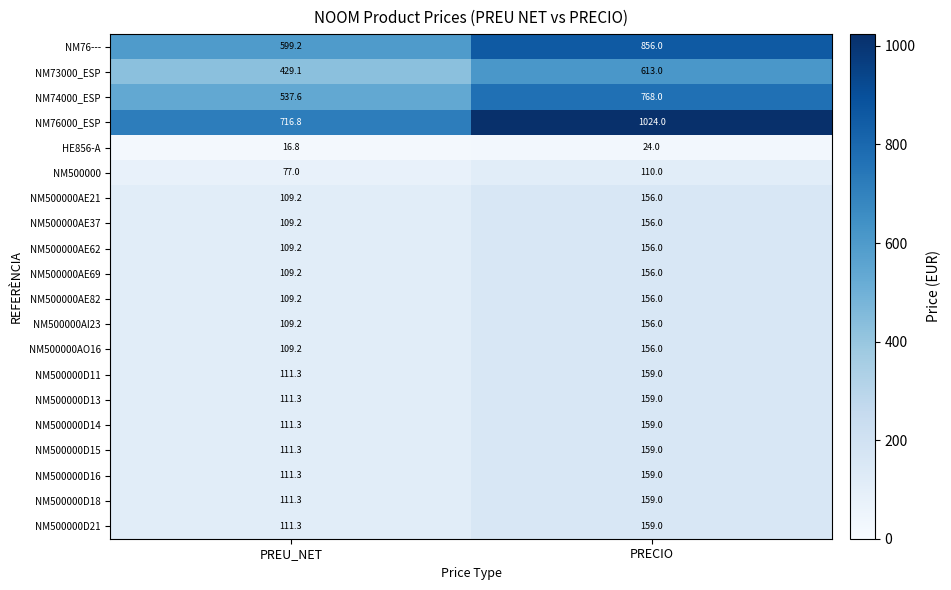

True or false: NM500000AI23 has a value of 109.2 at PREU_NET.

True